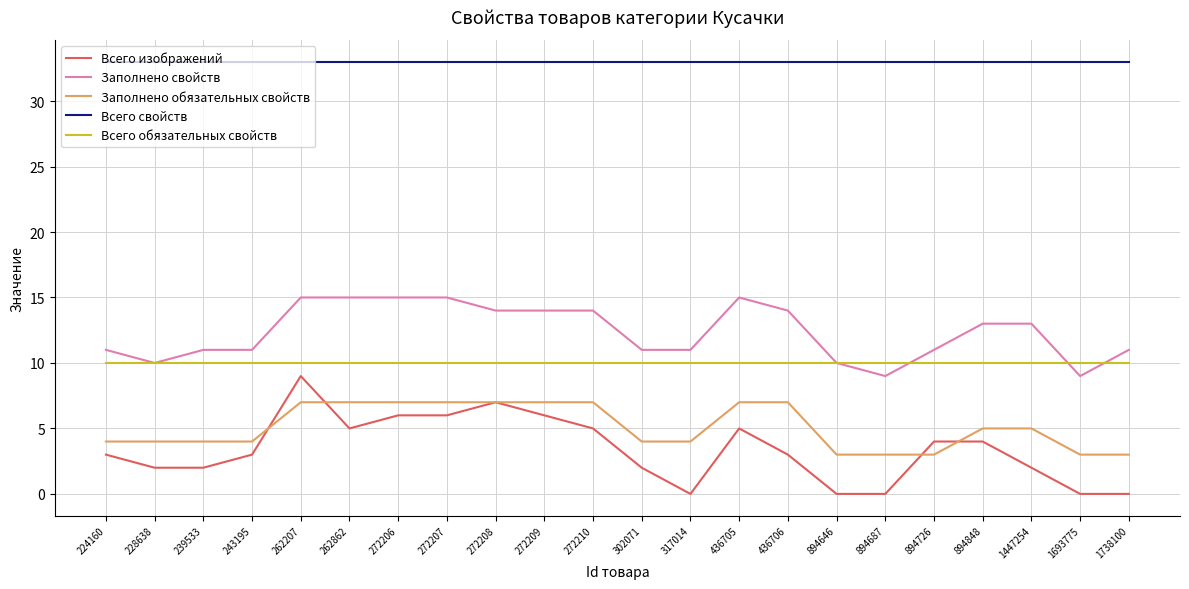

Rank the series by their maximum value, from lowest to highest.

Заполнено обязательных свойств, Всего изображений, Всего обязательных свойств, Заполнено свойств, Всего свойств